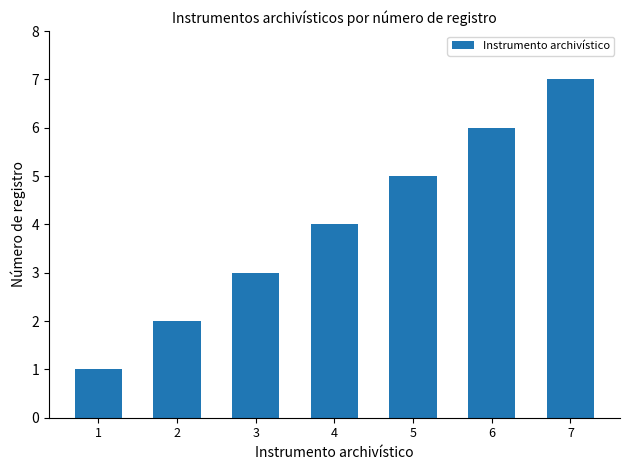

Count the number of categories in the chart.

7